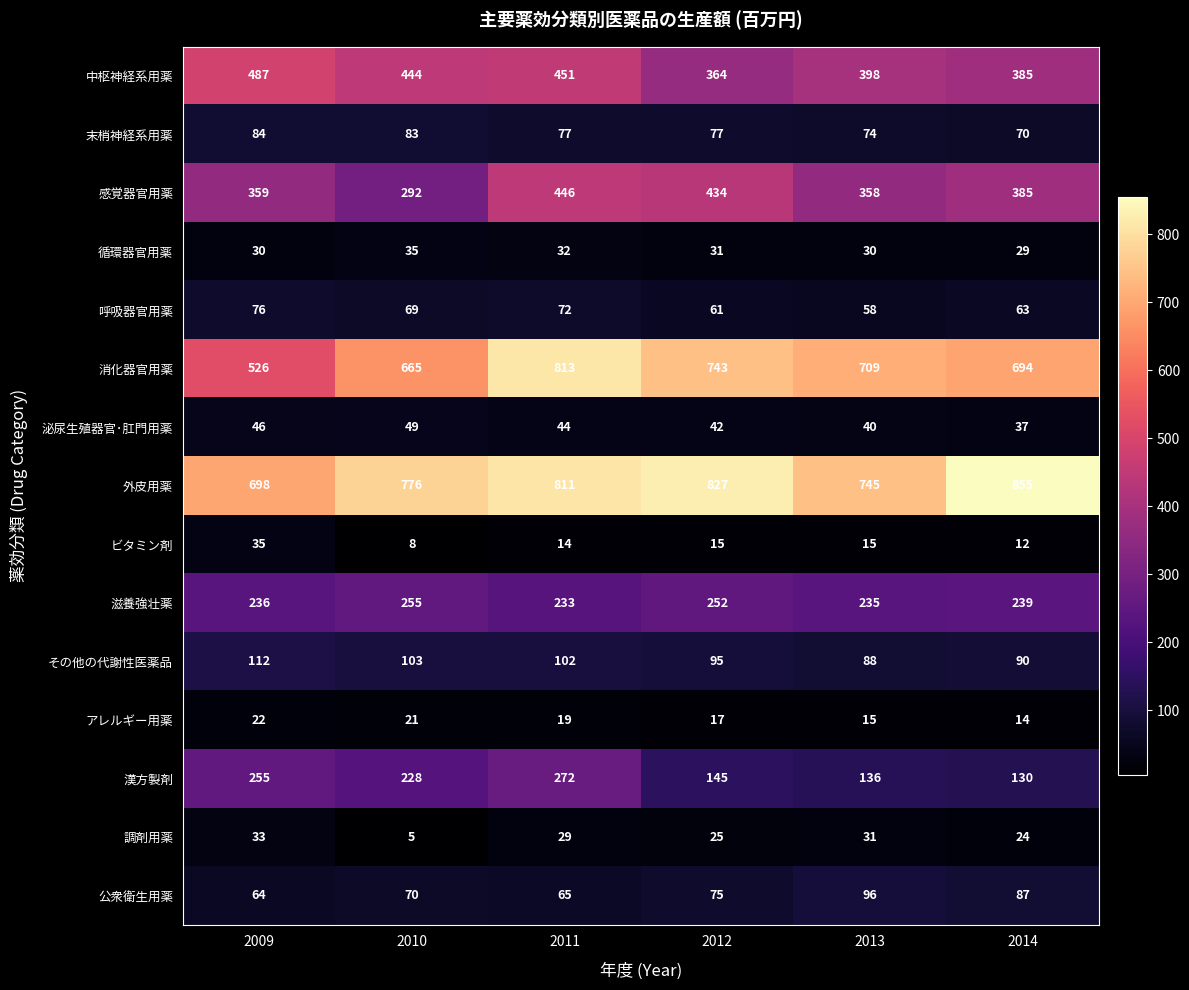

At how many categories does at least one series exceed 227?

6